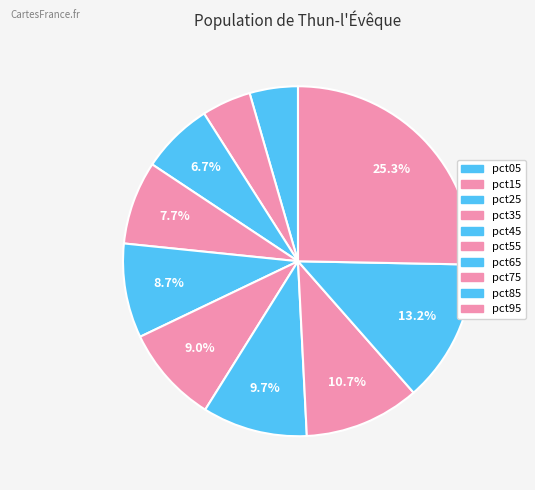

Combined, do pct05 and pct35 account for over 50%?

No